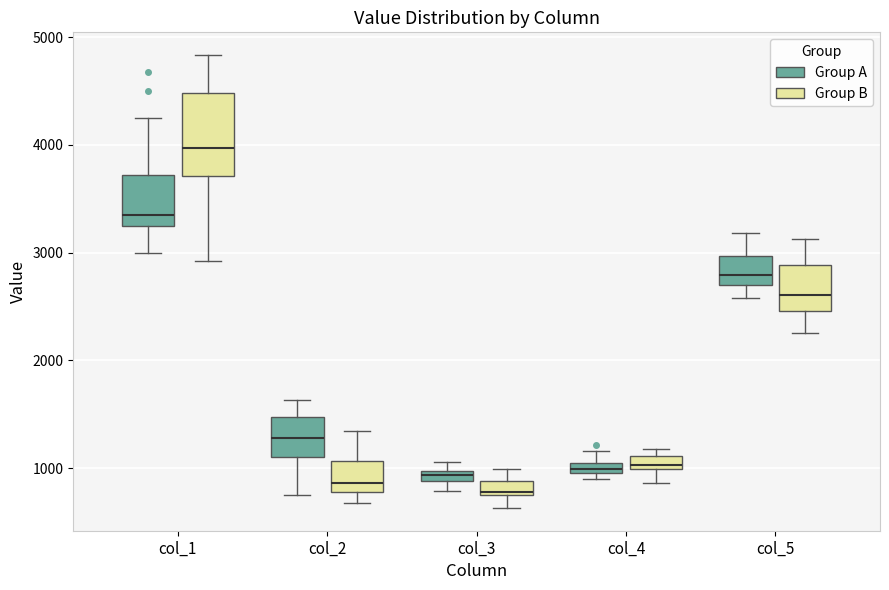

Where is the upper edge of the box for col_2 (Group A) on the y-axis? The values are not printed on the chart, so give them approximately, as read against the axis.

1500